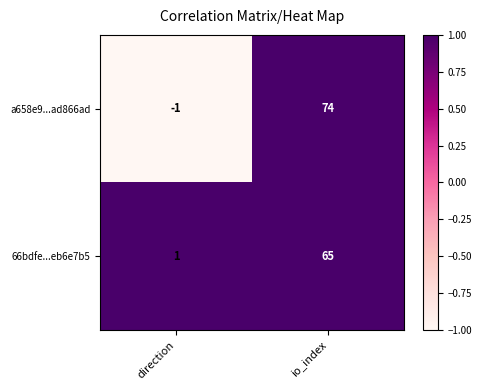

Which category has the lowest value across all series?

direction